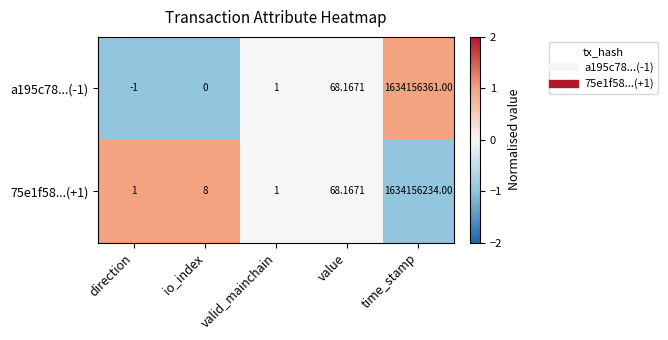

Is the value of 75e1f58...(+1) at time_stamp greater than the value of a195c78...(-1) at valid_mainchain?

Yes